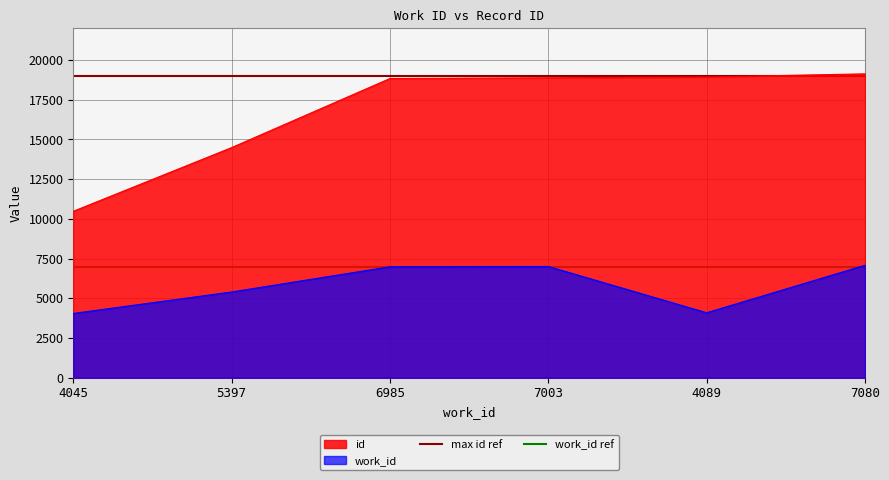

True or false: work_id has a value of 6985 at 6985.

True